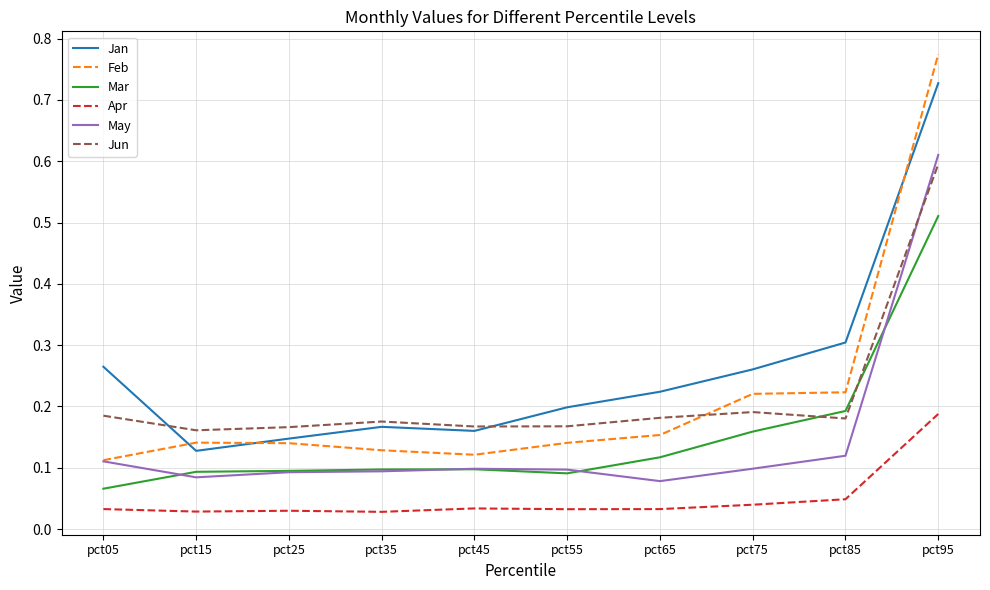

How many distinct data groups are displayed?

6